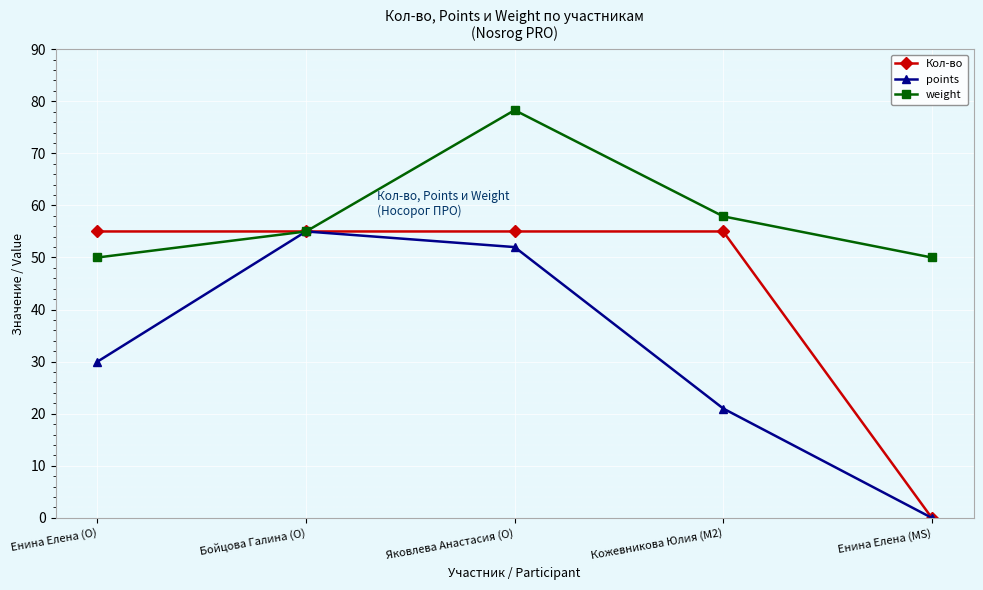

Rank the categories by points value from lowest to highest.

Енина Елена (MS), Кожевникова Юлия (M2), Енина Елена (O), Яковлева Анастасия (O), Бойцова Галина (O)